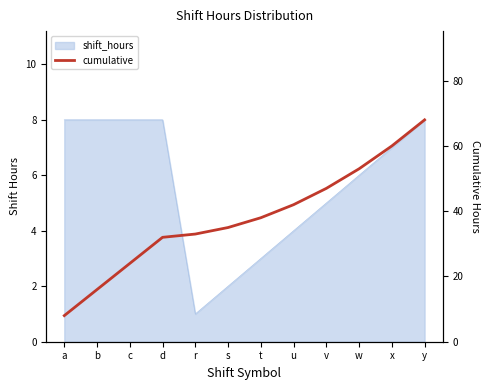

The value at c is 24. True or false?

True